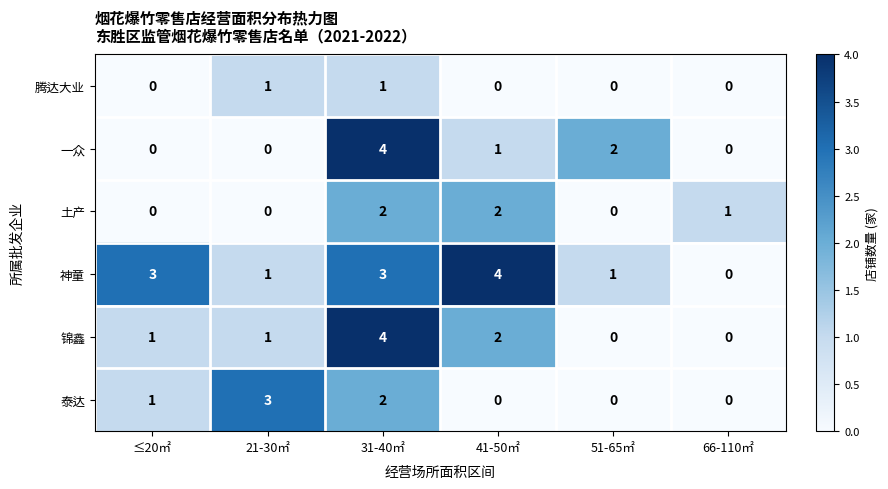

Is it true that 一众 equals 4 at 31-40㎡?

True